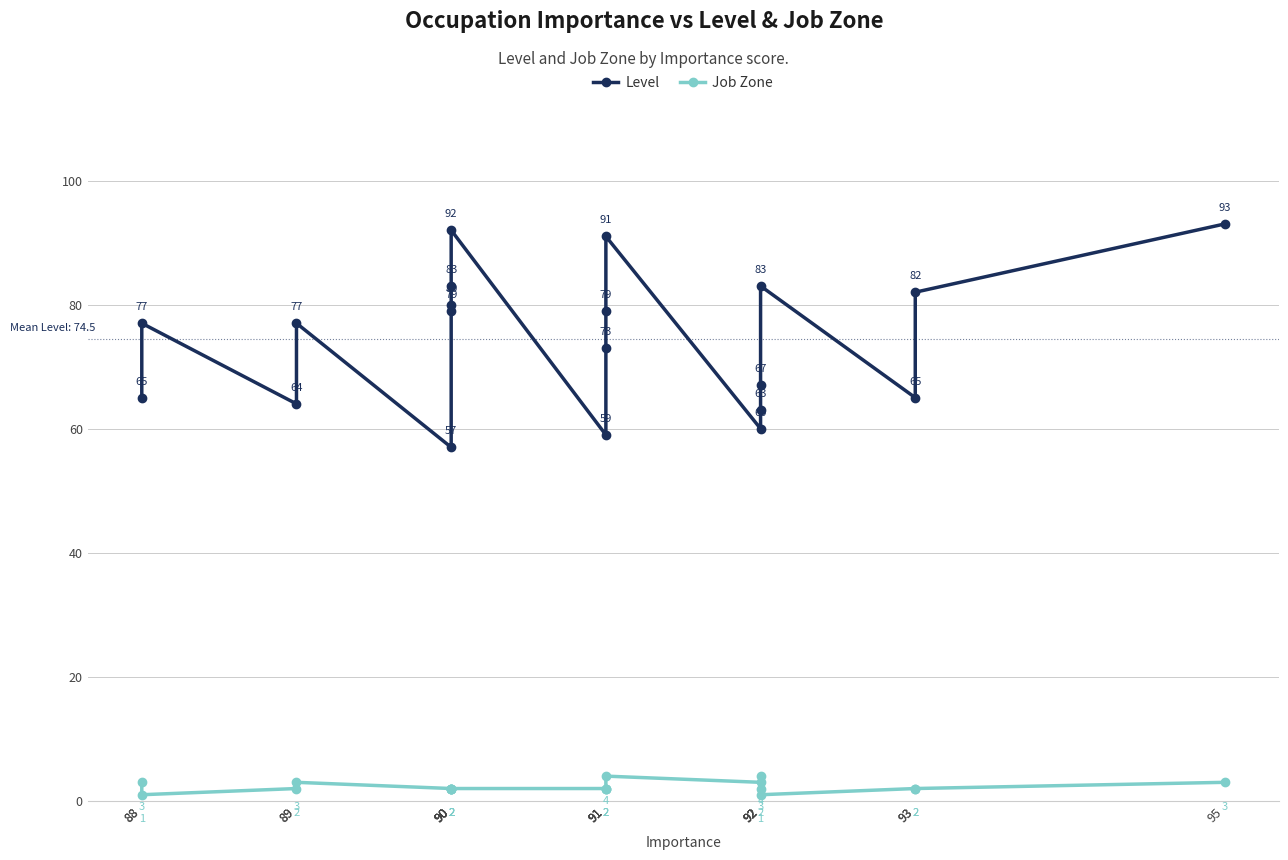

At 89, list the series in order from largest to smallest.

Level, Job Zone